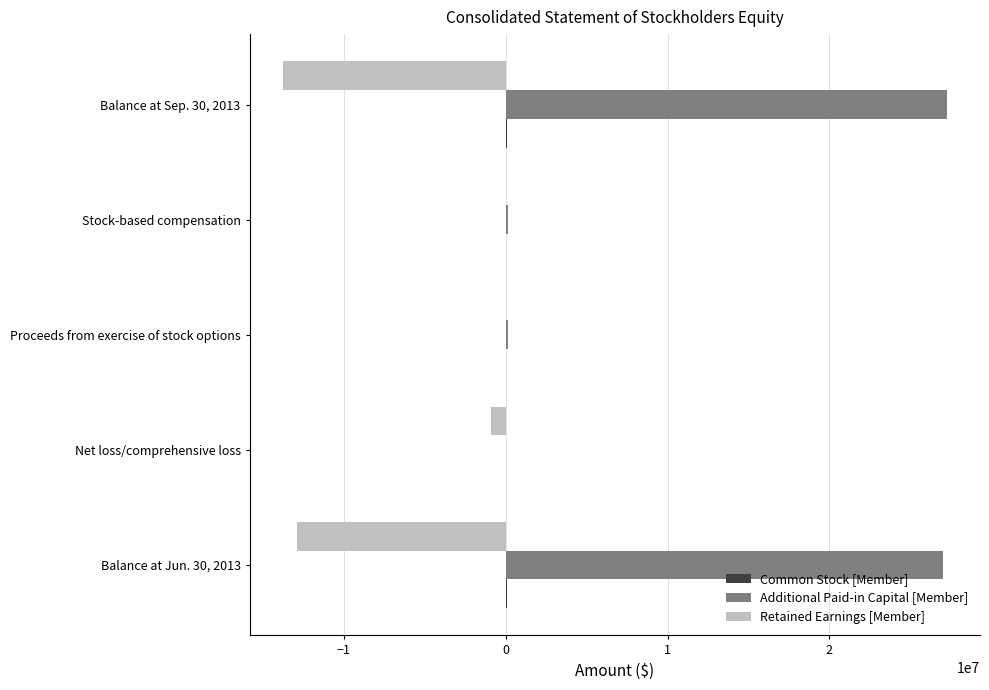

Which series has the widest spread of values?

Additional Paid-in Capital [Member]